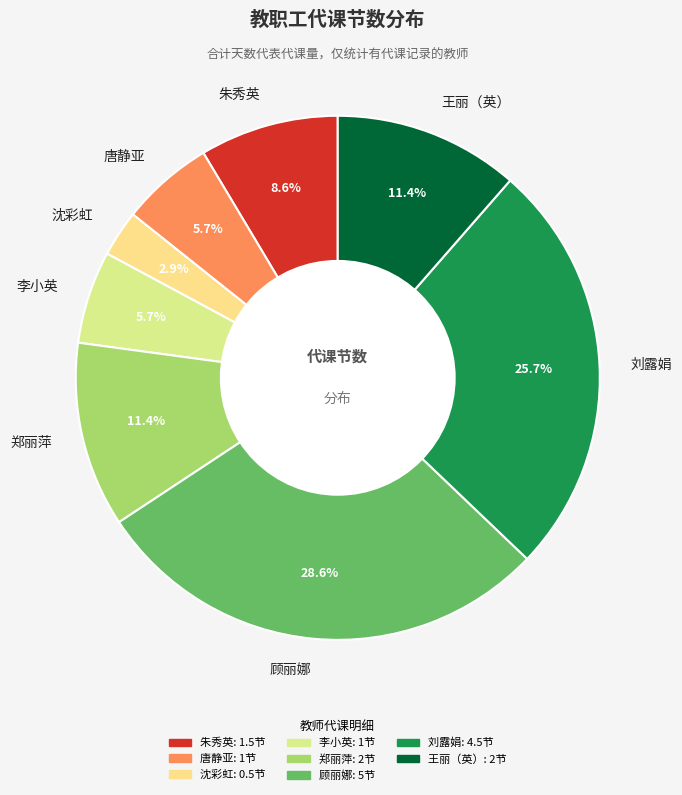

Does 顾丽娜 account for over 50% of the chart?

No